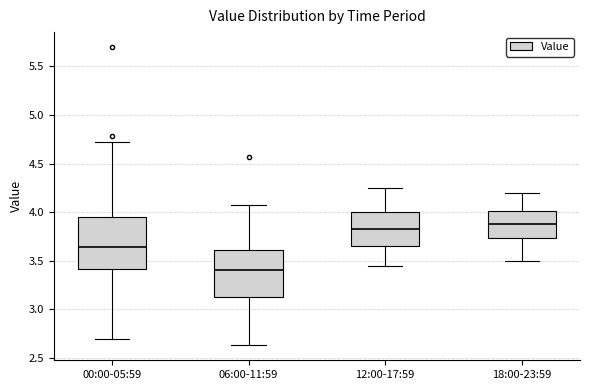

Which box is the tallest, from its lower edge to its upper edge?

00:00-05:59